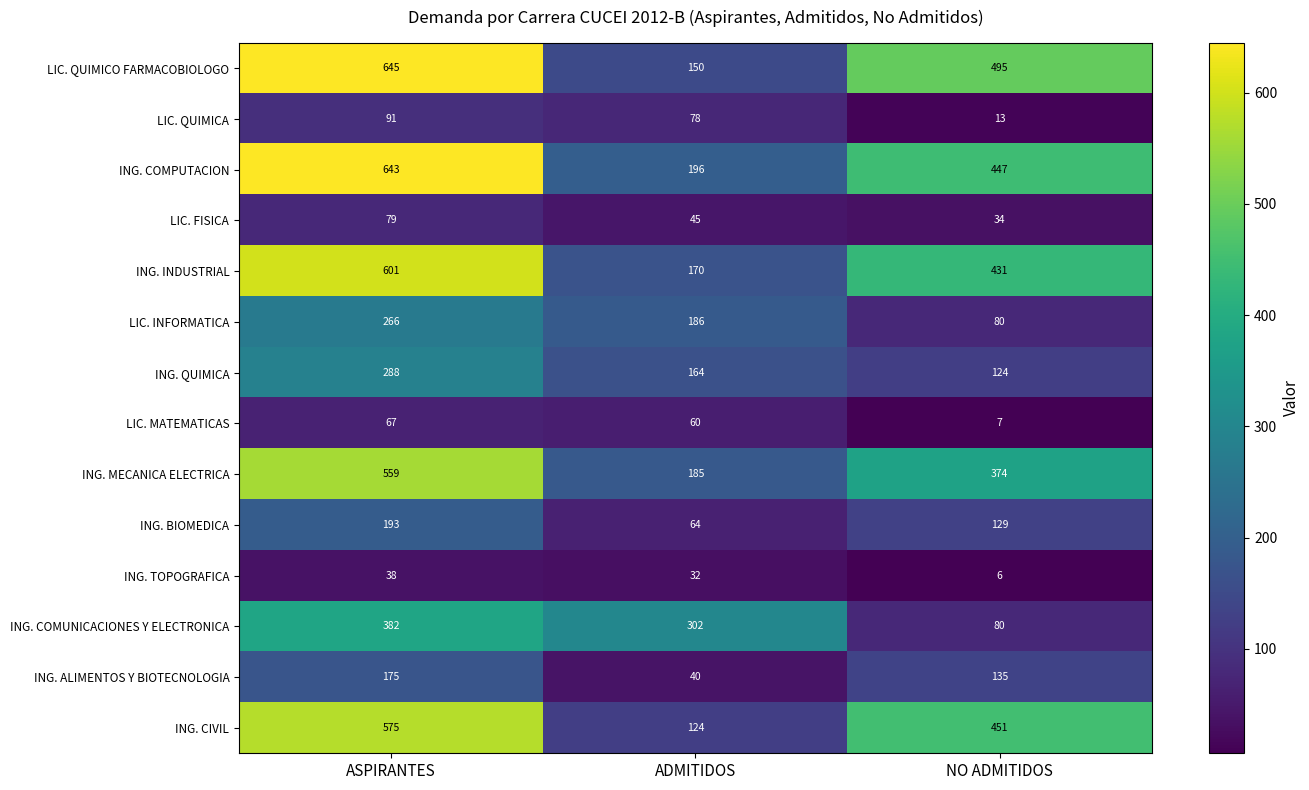

Which series changed the most between ASPIRANTES and NO ADMITIDOS?

ING. COMUNICACIONES Y ELECTRONICA